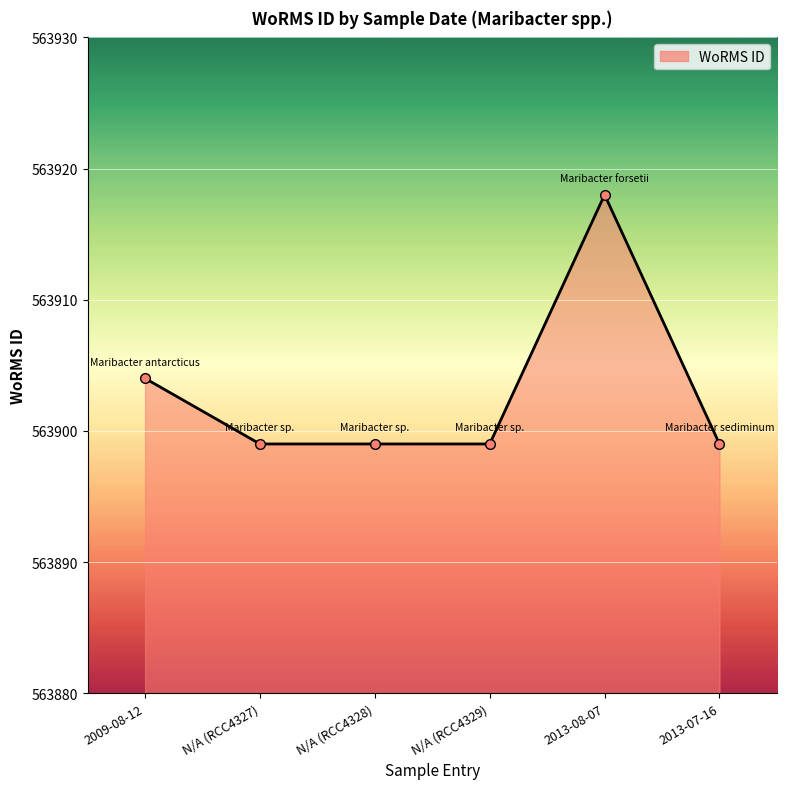

True or false: there are more than 0 points higher than both neighbors.

True